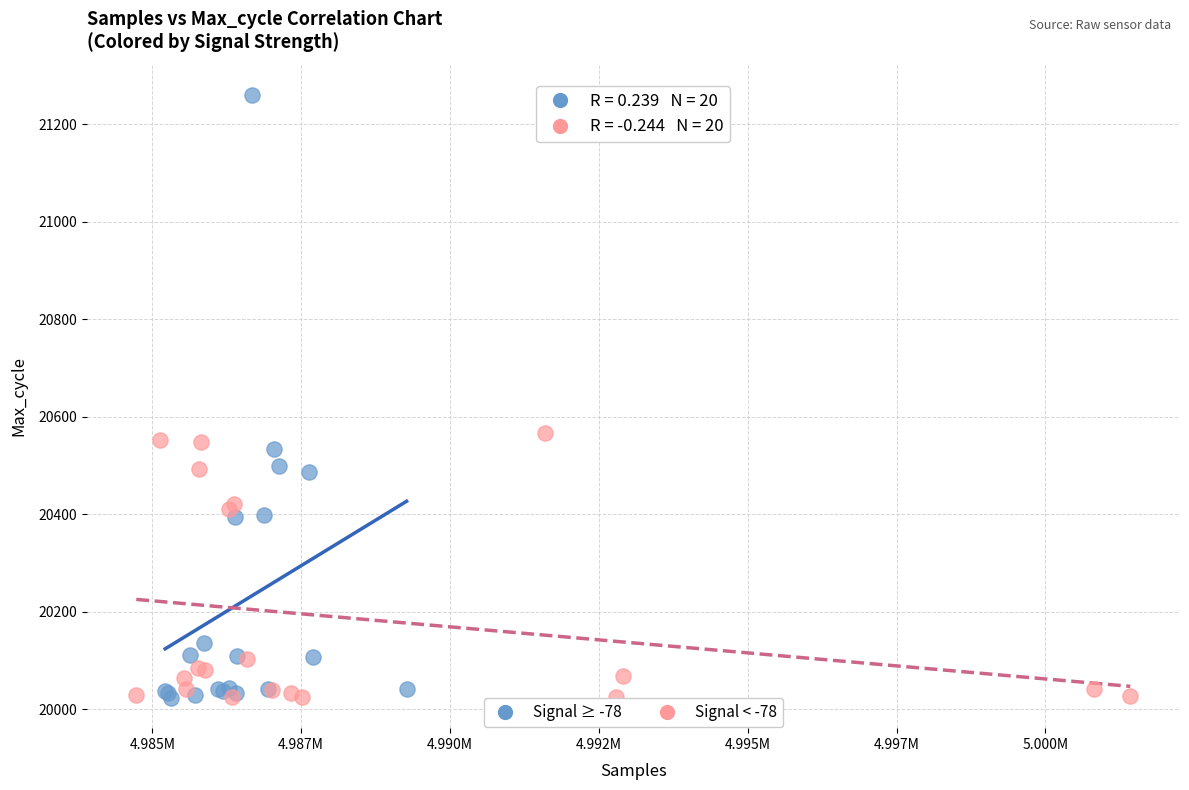

Which series has the widest spread of Y values?

Signal ≥ -78